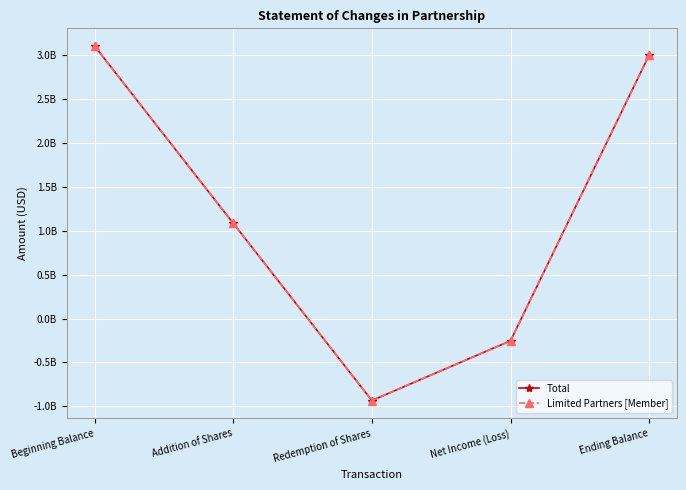

Reading left to right, transcribe all the data shown in this chart.

Total: Beginning Balance=3101956669	Addition of Shares=1084753021	Redemption of Shares=-932989696	Net Income (Loss)=-253155304	Ending Balance=3000564690
Limited Partners [Member]: Beginning Balance=3101956669	Addition of Shares=1084753021	Redemption of Shares=-932989696	Net Income (Loss)=-253155304	Ending Balance=3000564690